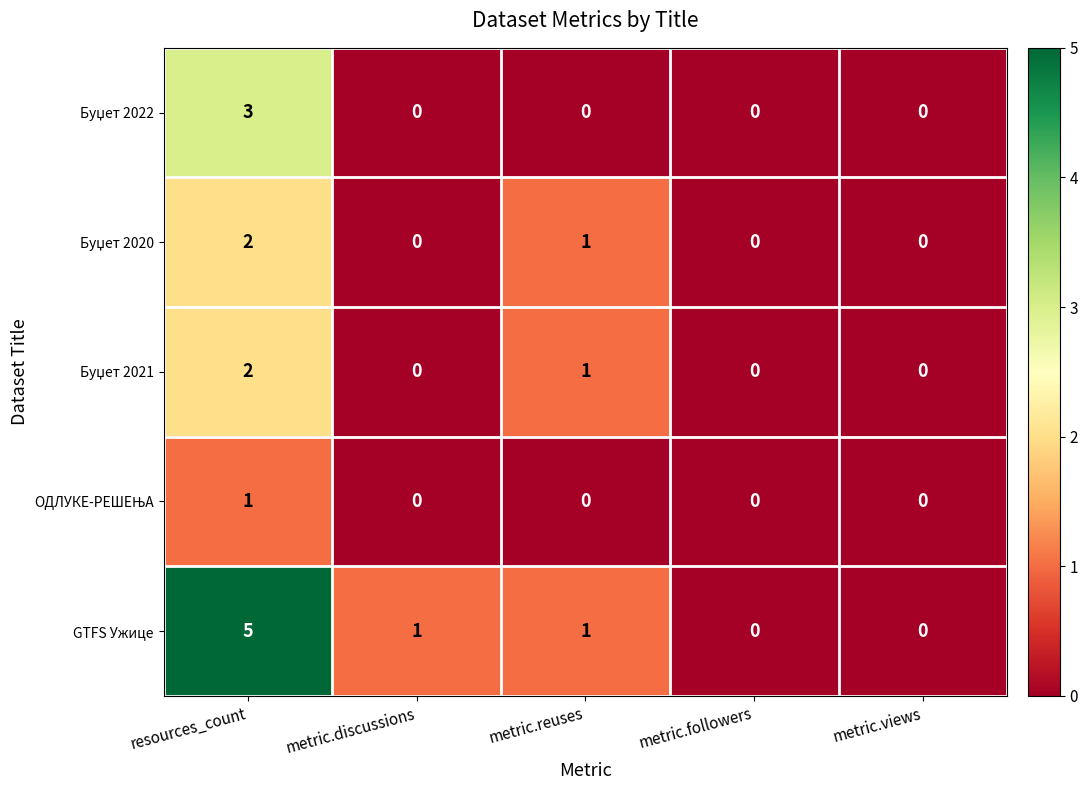

What is the approximate value of GTFS Ужице at resources_count?

5